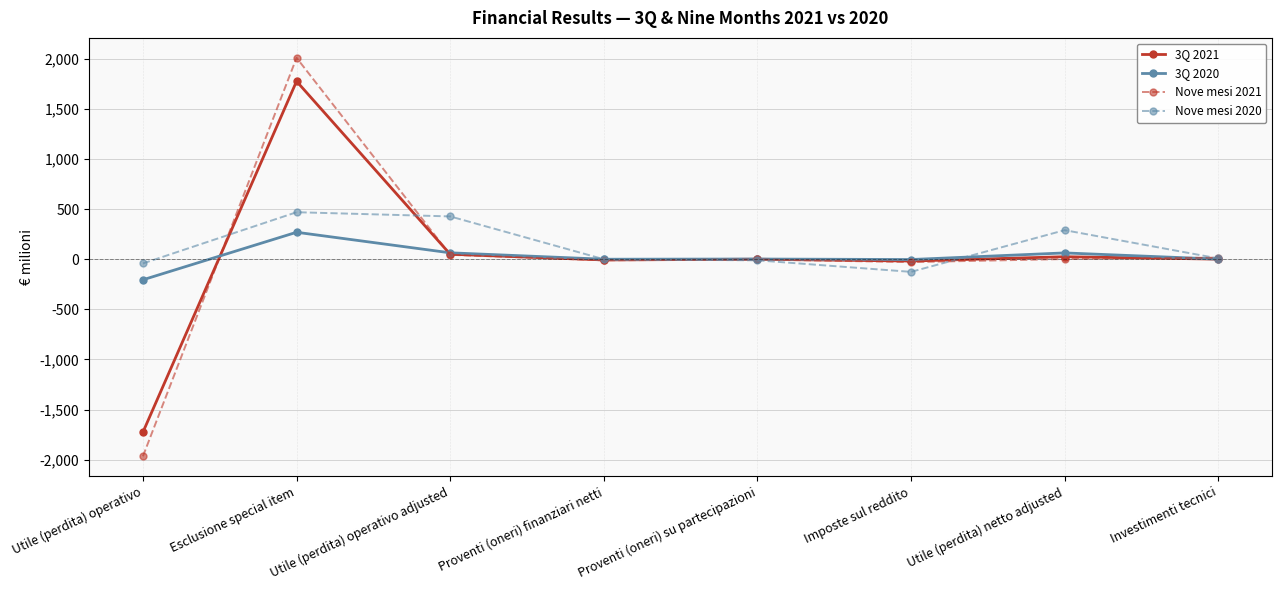

The 3Q 2021 series shows 1138 at Esclusione special item. True or false?

False